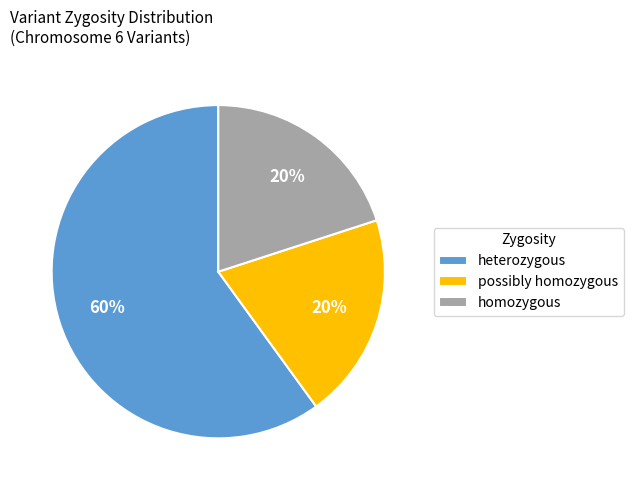

Between possibly homozygous and heterozygous, which is larger?

heterozygous